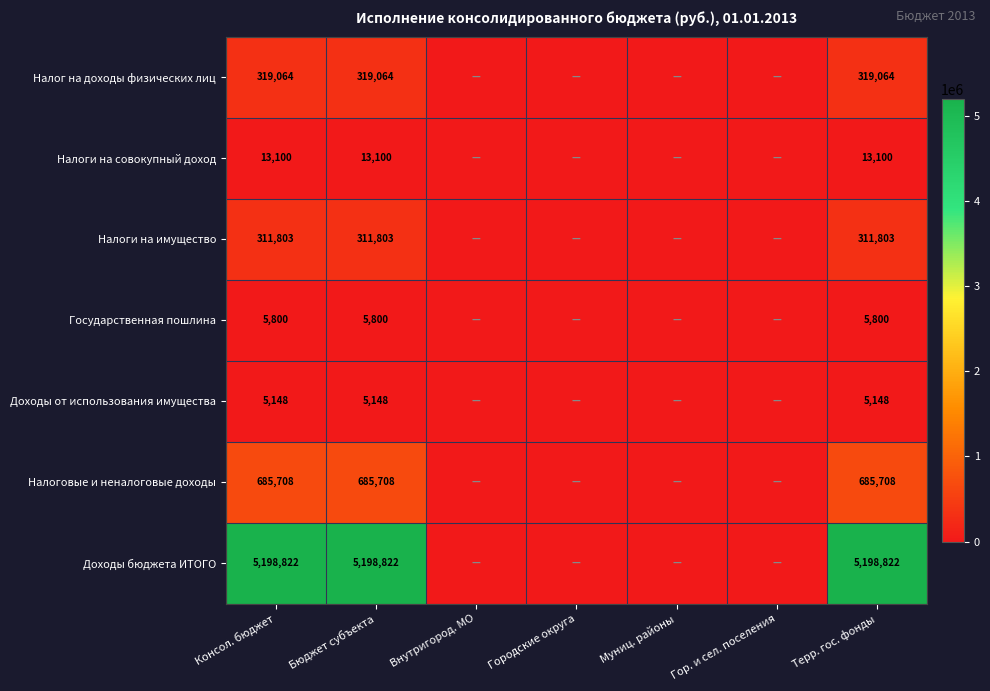

At Терр. гос. фонды, list the series in order from smallest to largest.

Доходы от использования имущества, Государственная пошлина, Налоги на совокупный доход, Налоги на имущество, Налог на доходы физических лиц, Налоговые и неналоговые доходы, Доходы бюджета ИТОГО